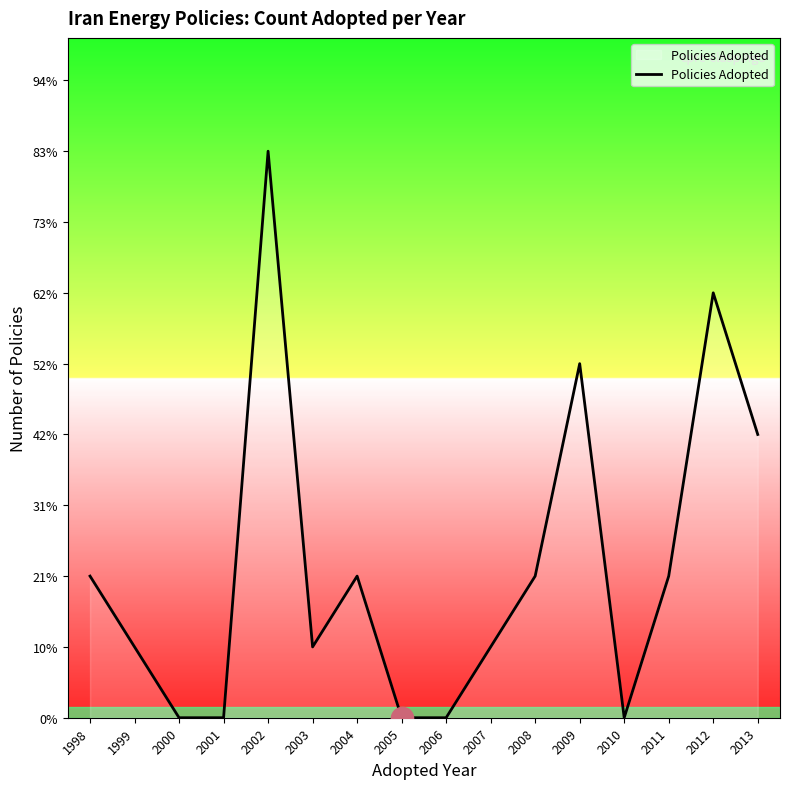

Is this an area chart (filled region under the line)?

Yes